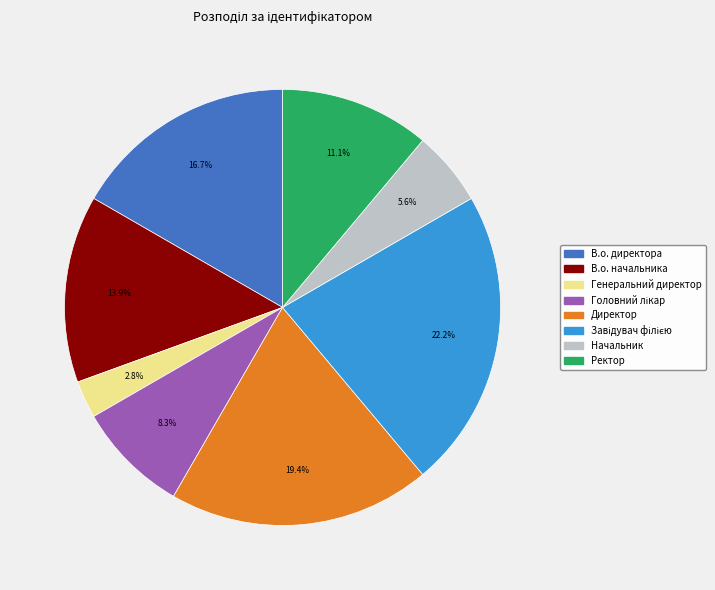

To the nearest percent, what is the combined percentage of В.о. начальника and В.о. директора?

31%